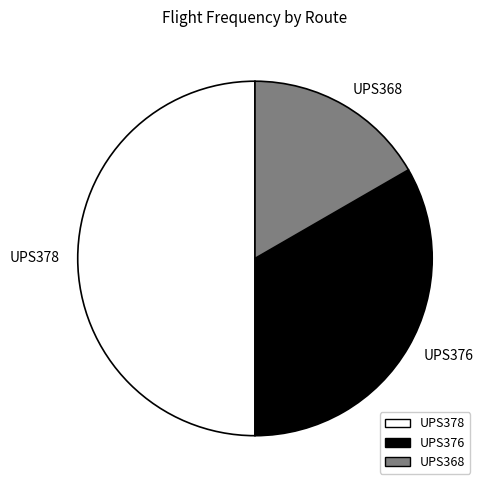

Which has a higher value, UPS376 or UPS378?

UPS378